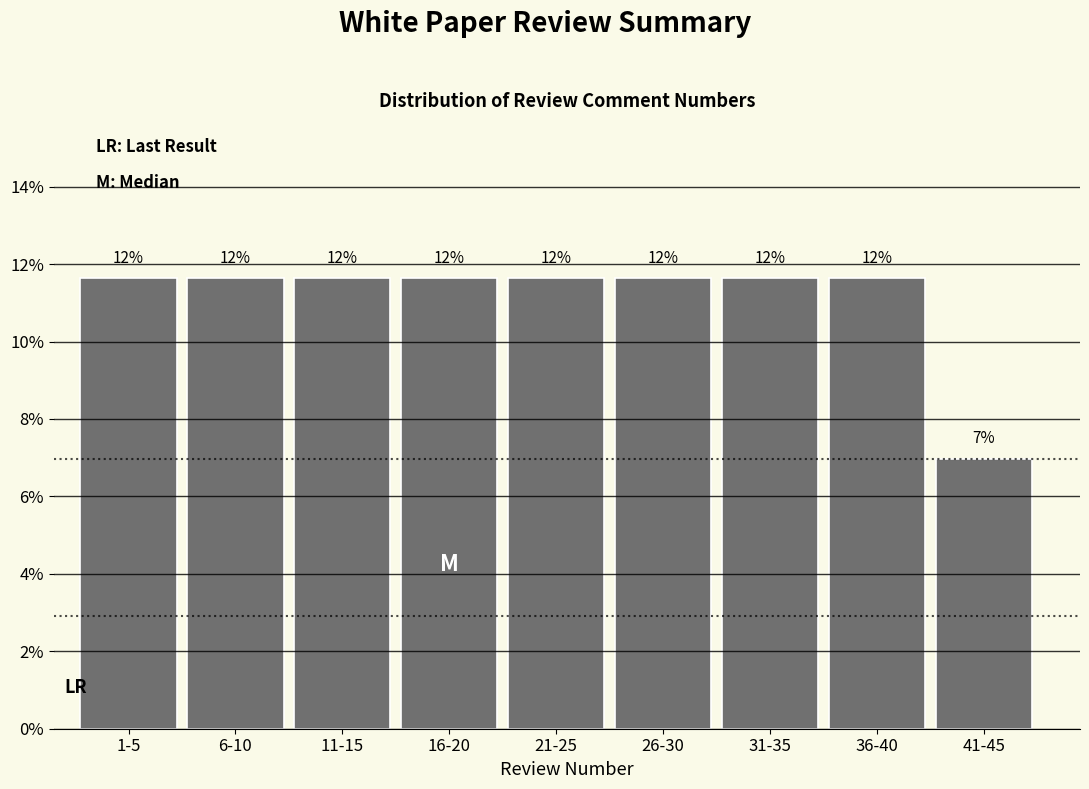

Are the bars horizontal?

No